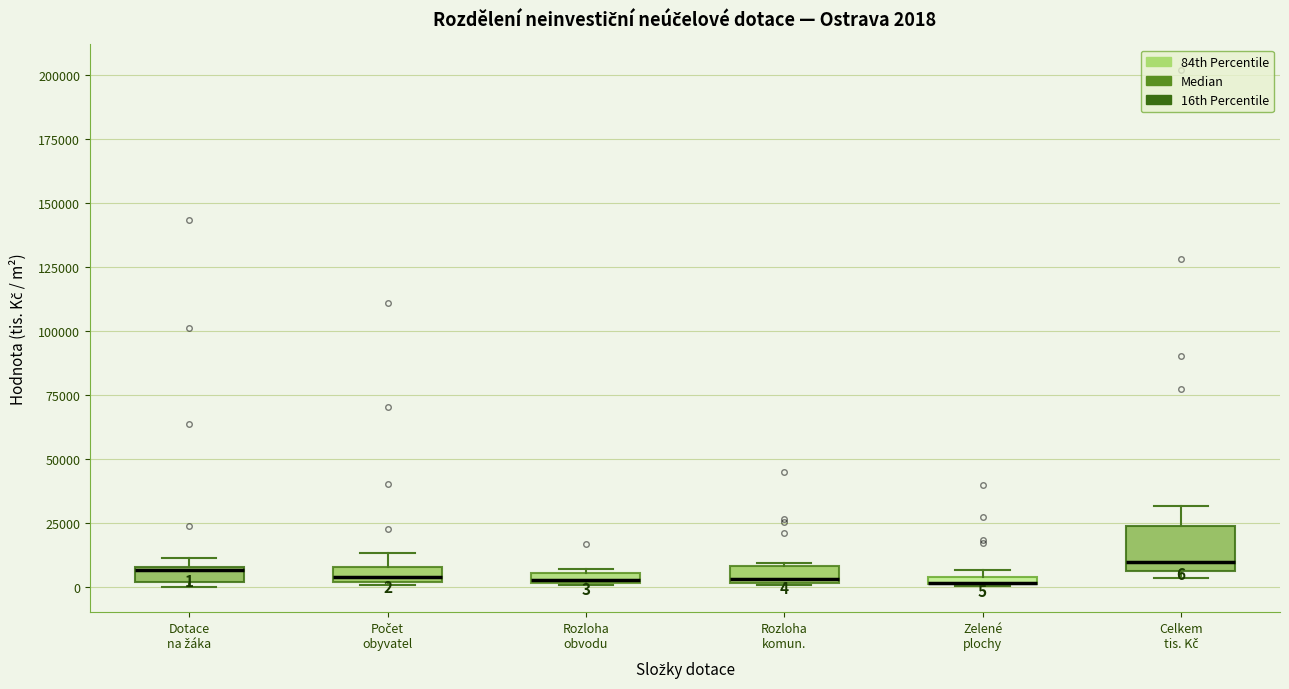

Which box is the tallest, from its lower edge to its upper edge?

Celkem tis. Kč